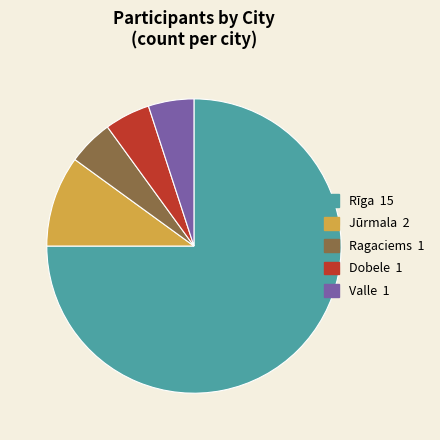

Combined, do Valle and Rīga account for over 50%?

Yes